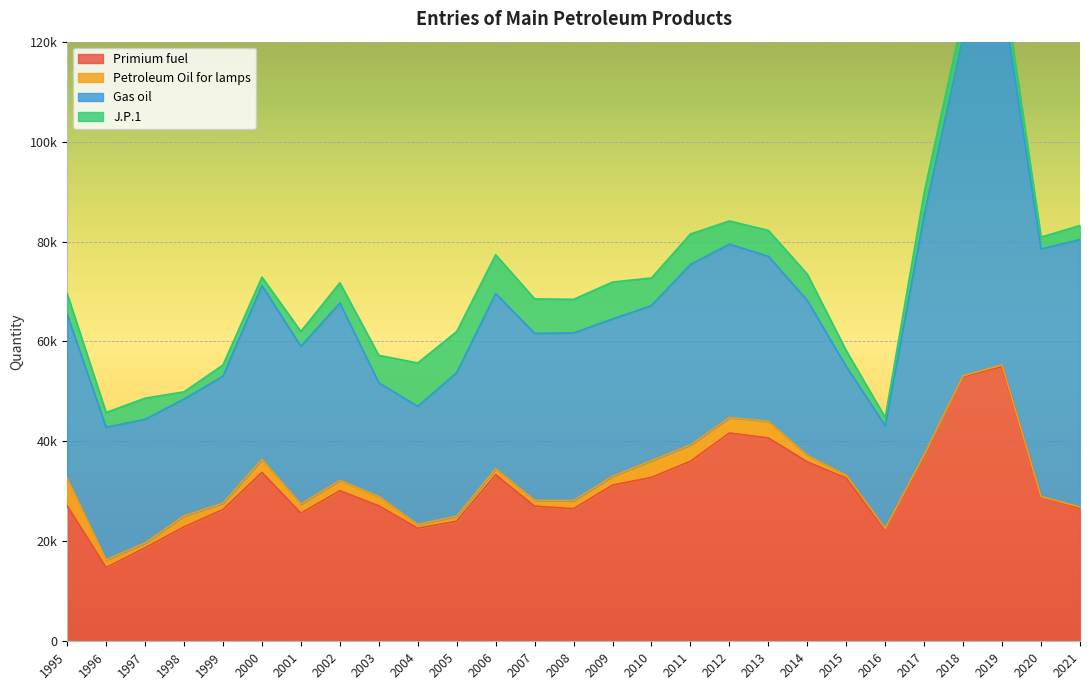

Where does the Primium fuel series first go above 28885?

2000